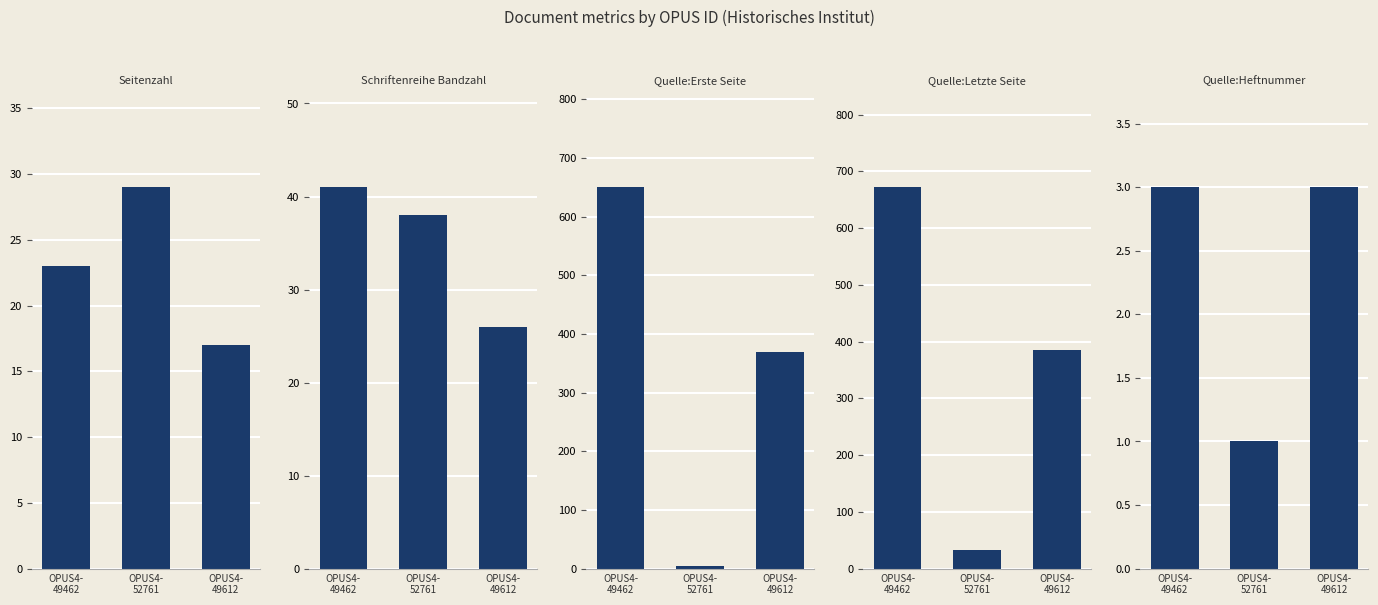

True or false: Schriftenreihe Bandzahl has a value of 61 at OPUS4-
49462.

False